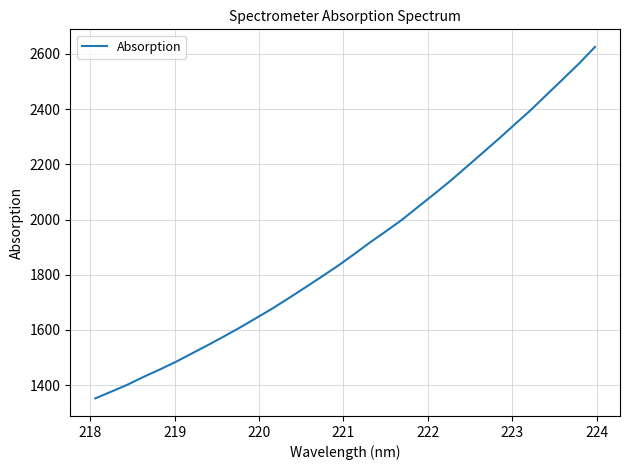

What is the smallest value displayed?

1352.3